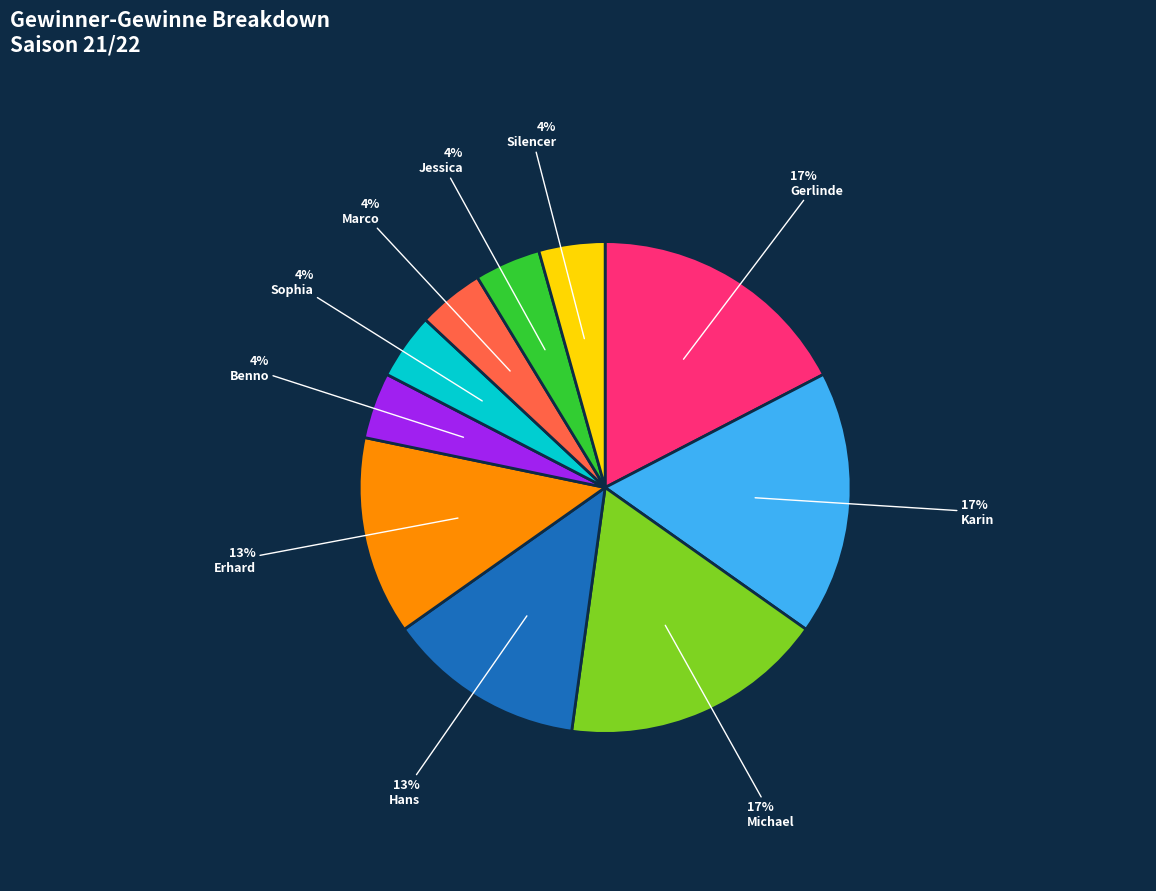

Does Sophia represent more than half of the total?

No